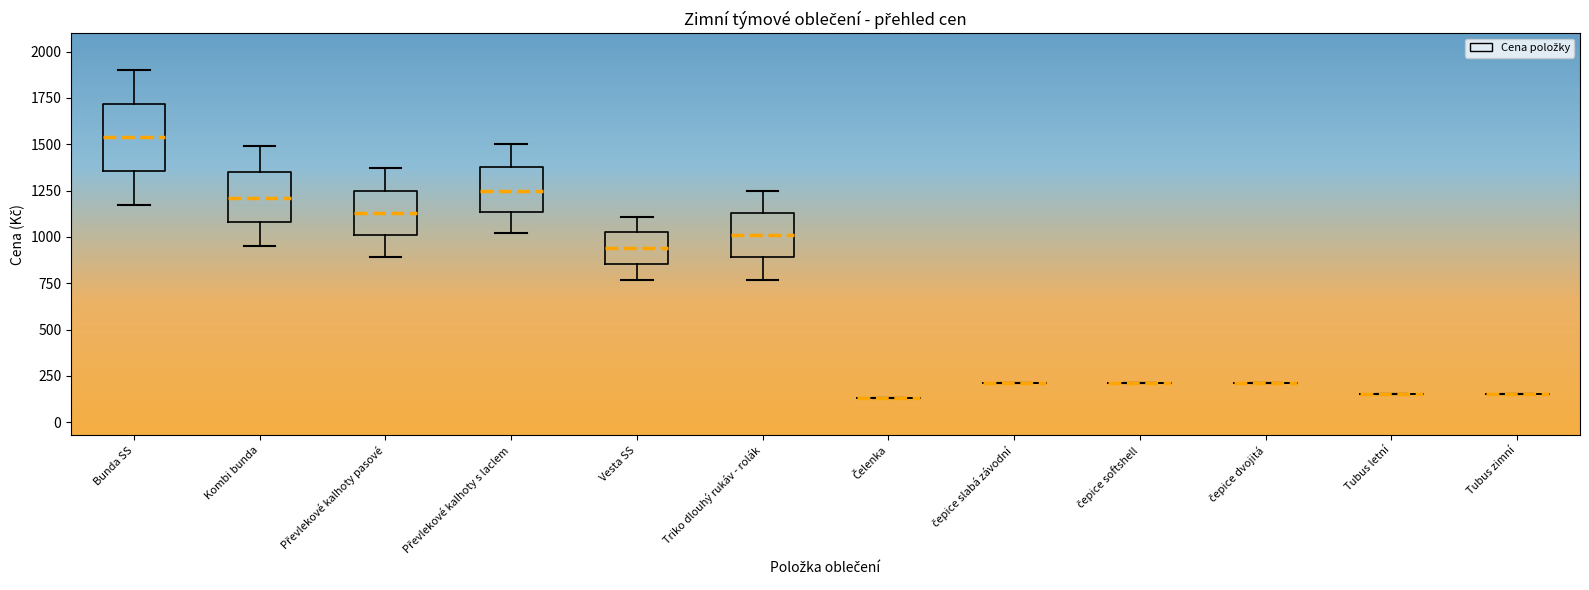

Where does the upper whisker of the box for Vesta SS end on the y-axis? The values are not printed on the chart, so give them approximately, as read against the axis.

1100